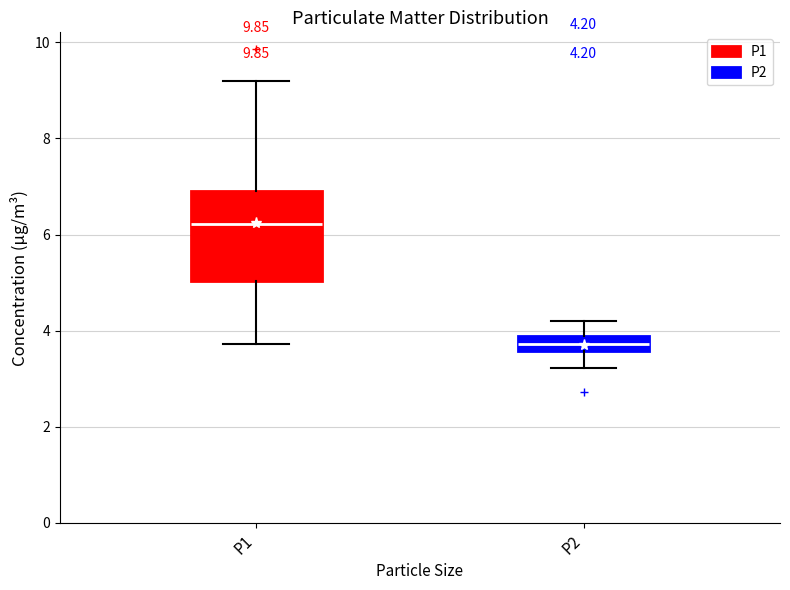

Which box is the tallest, from its lower edge to its upper edge?

P1